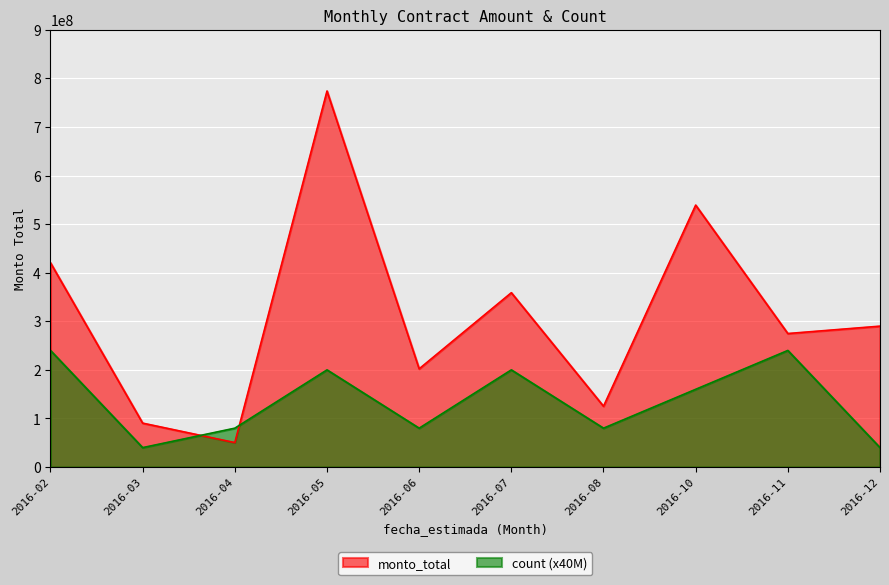

Rank the series at 2016-02 from highest to lowest value.

monto_total, count (x40M)